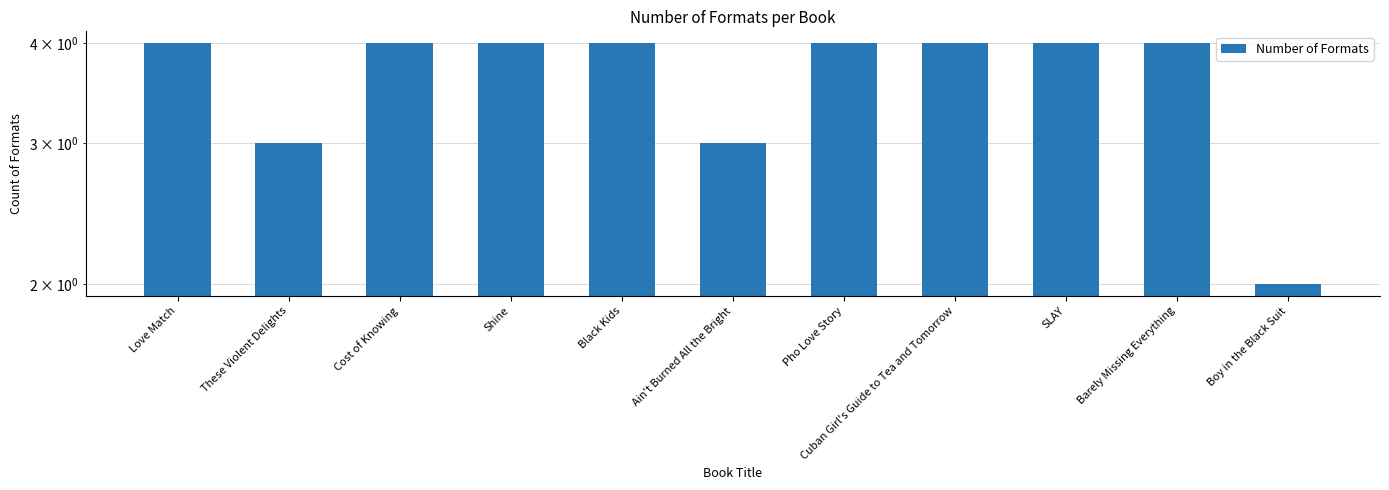

Count the values in the range 3 to 4.

10